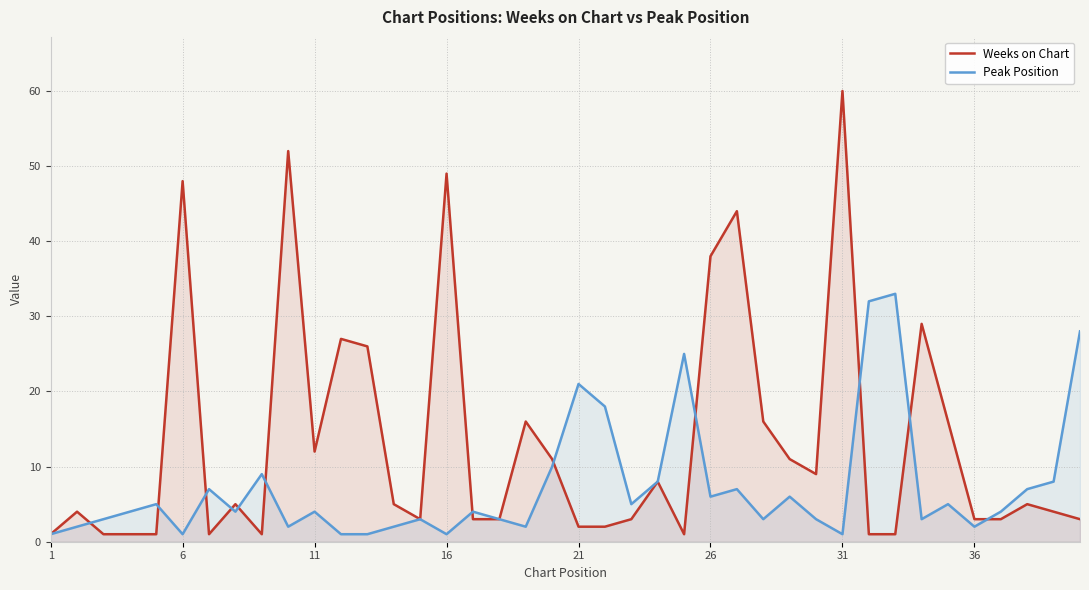

Is it true that Weeks on Chart equals 26 at 6?

False